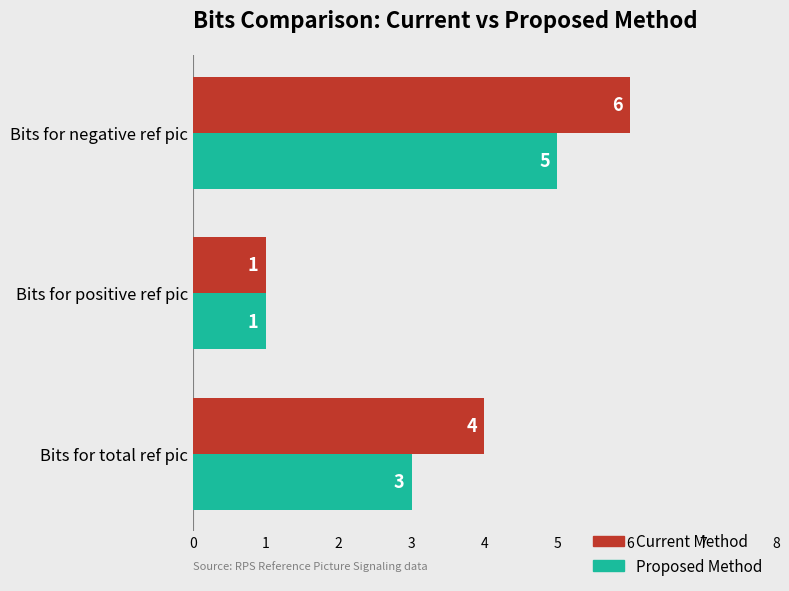

Count the Proposed Method values in the range 1 to 5.

3